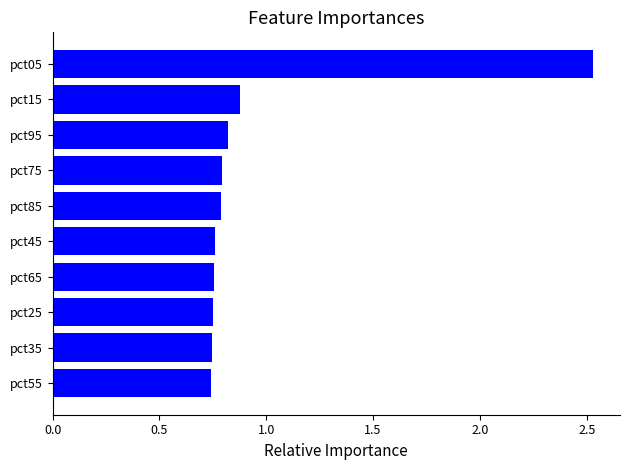

The chart shows a value of 0.9 at pct15. True or false?

True